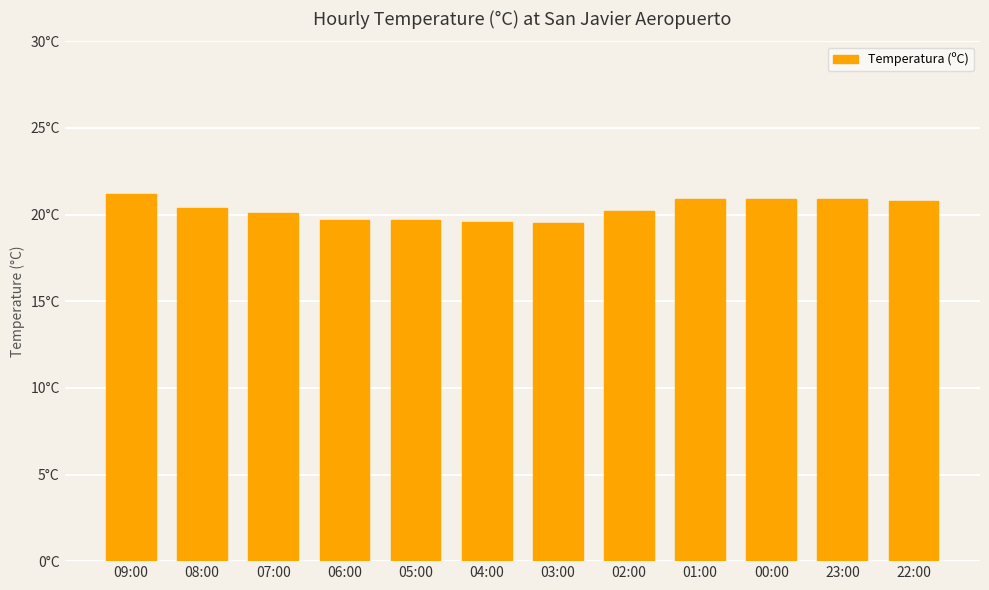

The chart shows a value of 19.6 at 04:00. True or false?

True